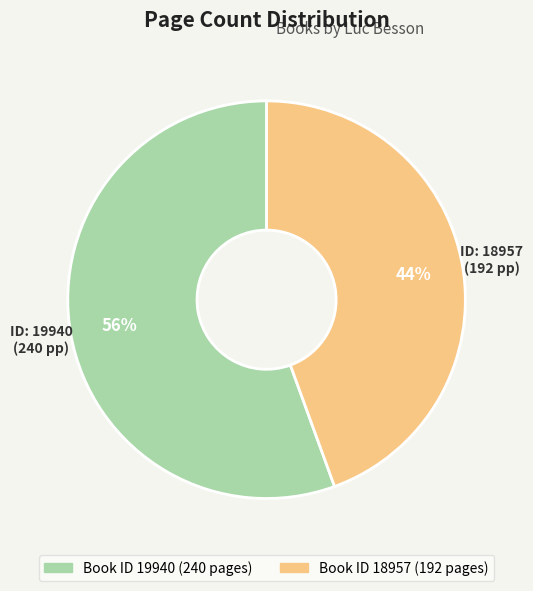

Does any single category account for the majority?

Yes